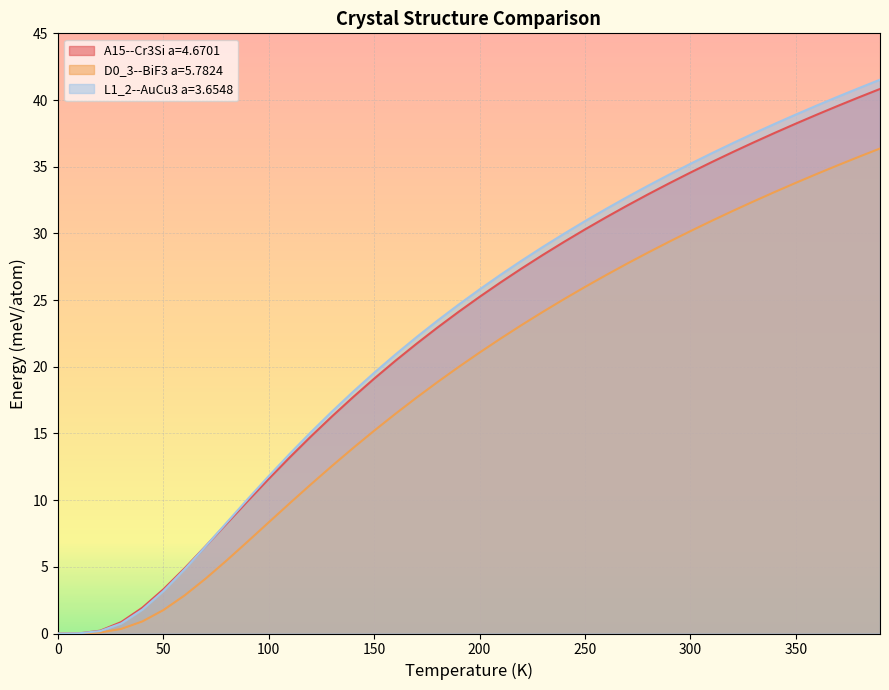

What is the label of the 26th point from the left?

250.0